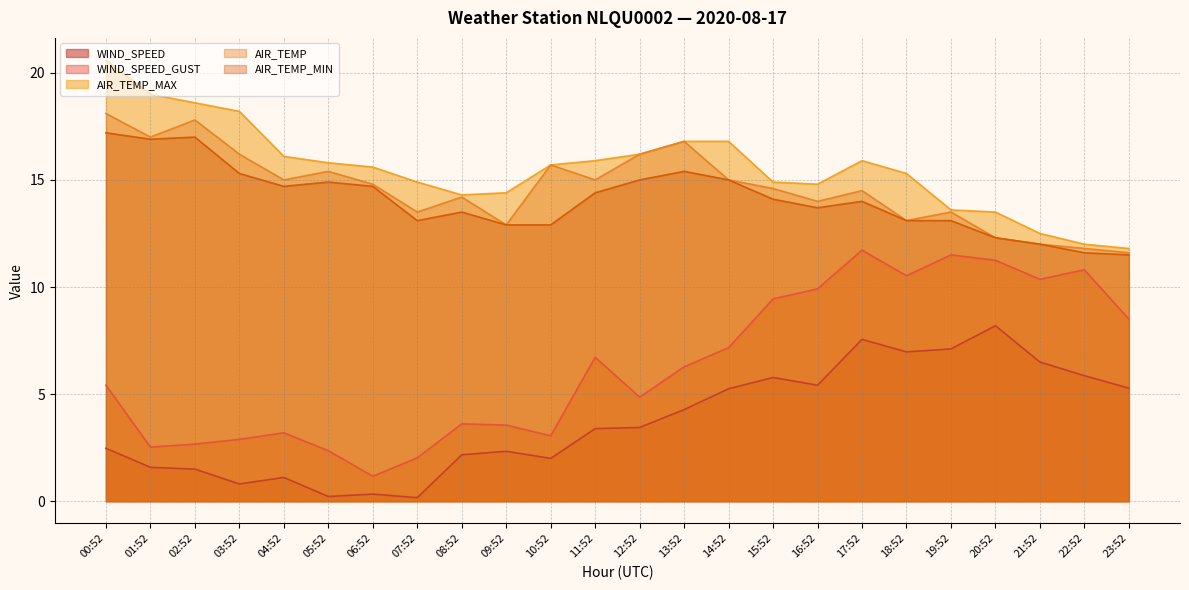

Rank the series by their maximum value, from lowest to highest.

WIND_SPEED, WIND_SPEED_GUST, AIR_TEMP_MIN, AIR_TEMP, AIR_TEMP_MAX